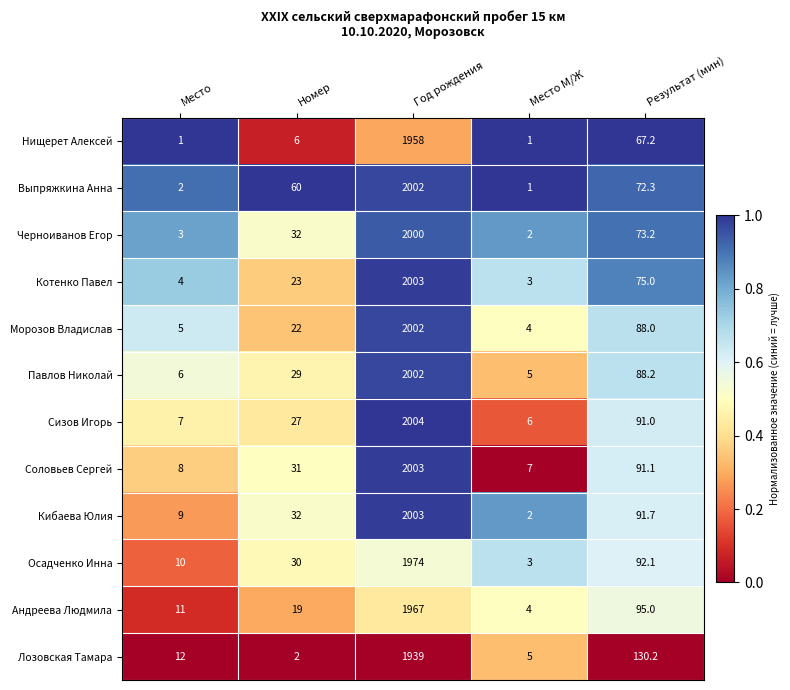

List the labels in order of Котенко Павел value, largest first.

Год рождения, Результат (мин), Номер, Место, Место М/Ж